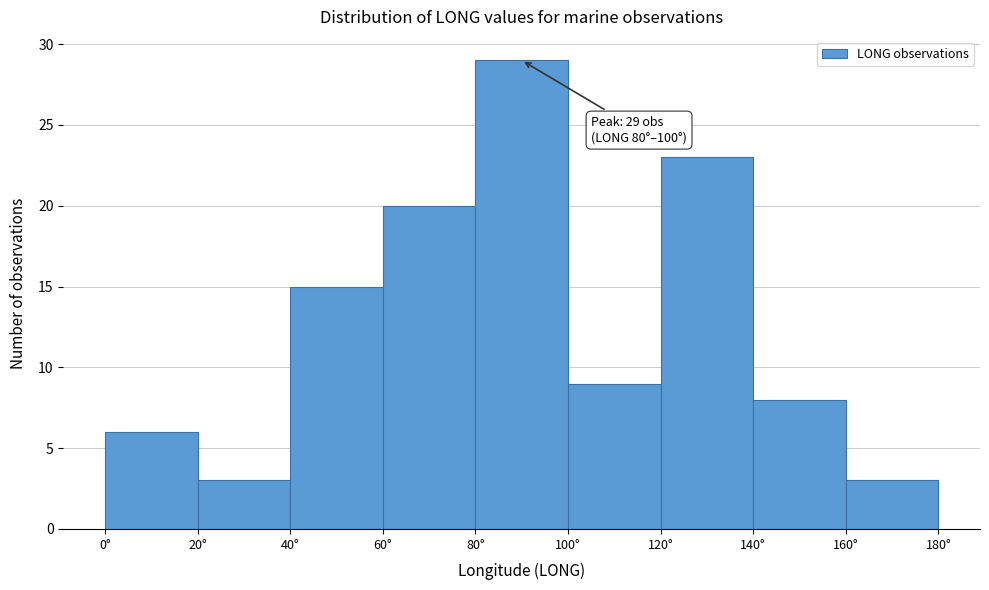

Over which range of the x-axis is the bar tallest?

80 to 100